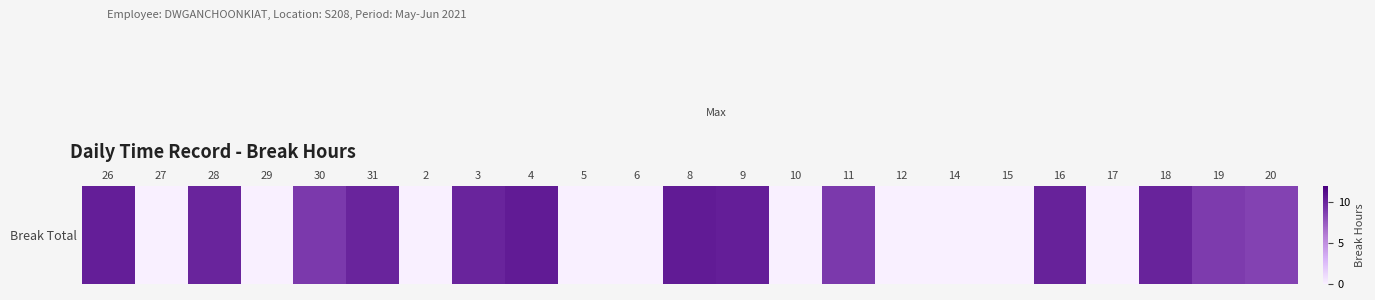

What is the difference between the maximum and minimum values?

10.6